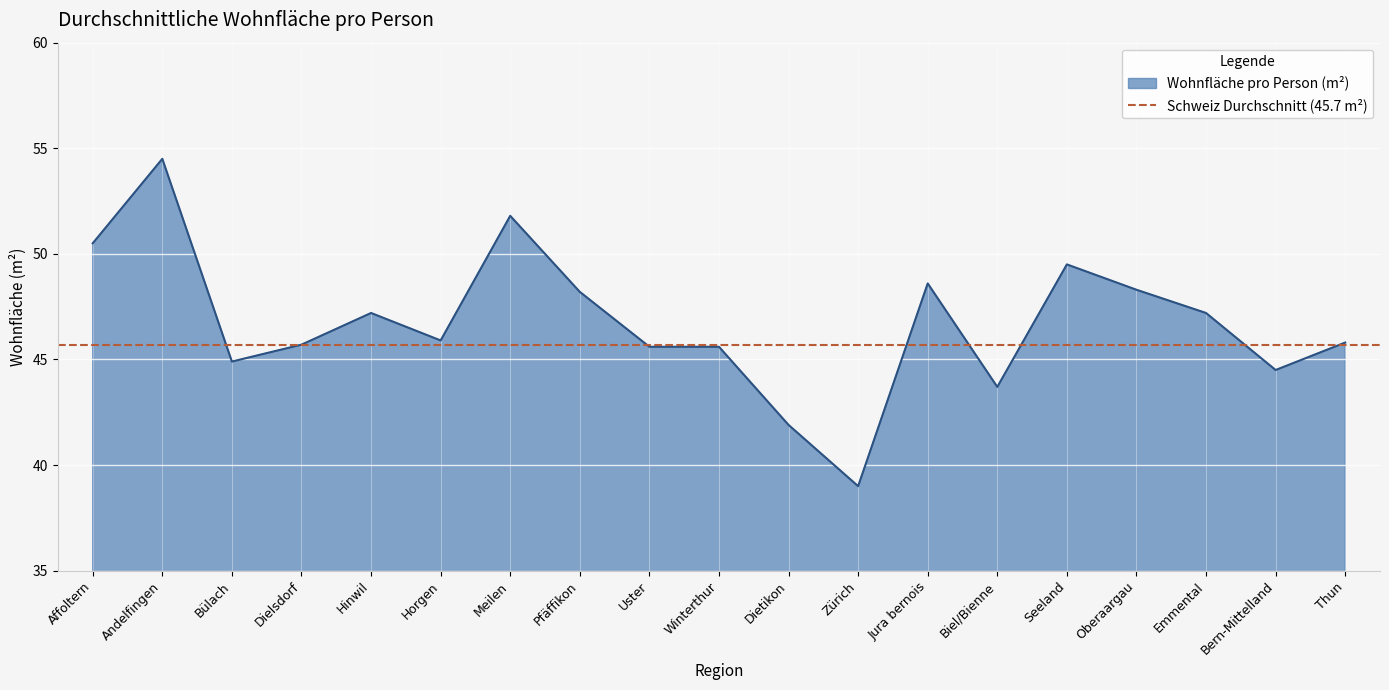

At which category does the chart reach its peak across all series?

Andelfingen